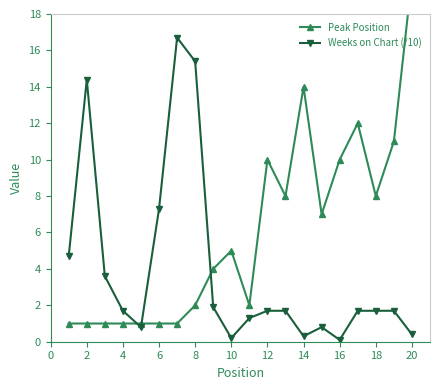

What is the lowest value of the Peak Position series?

1.0